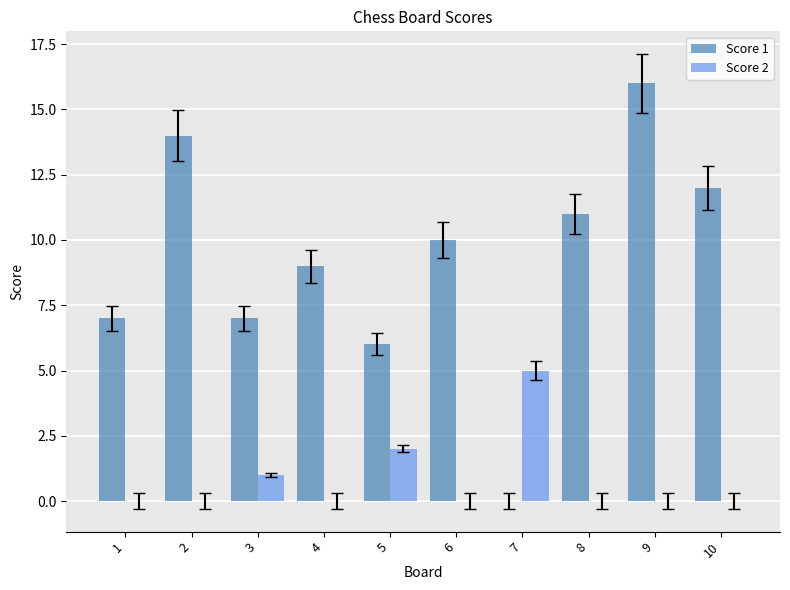

The Score 2 series shows 3 at 9. True or false?

False